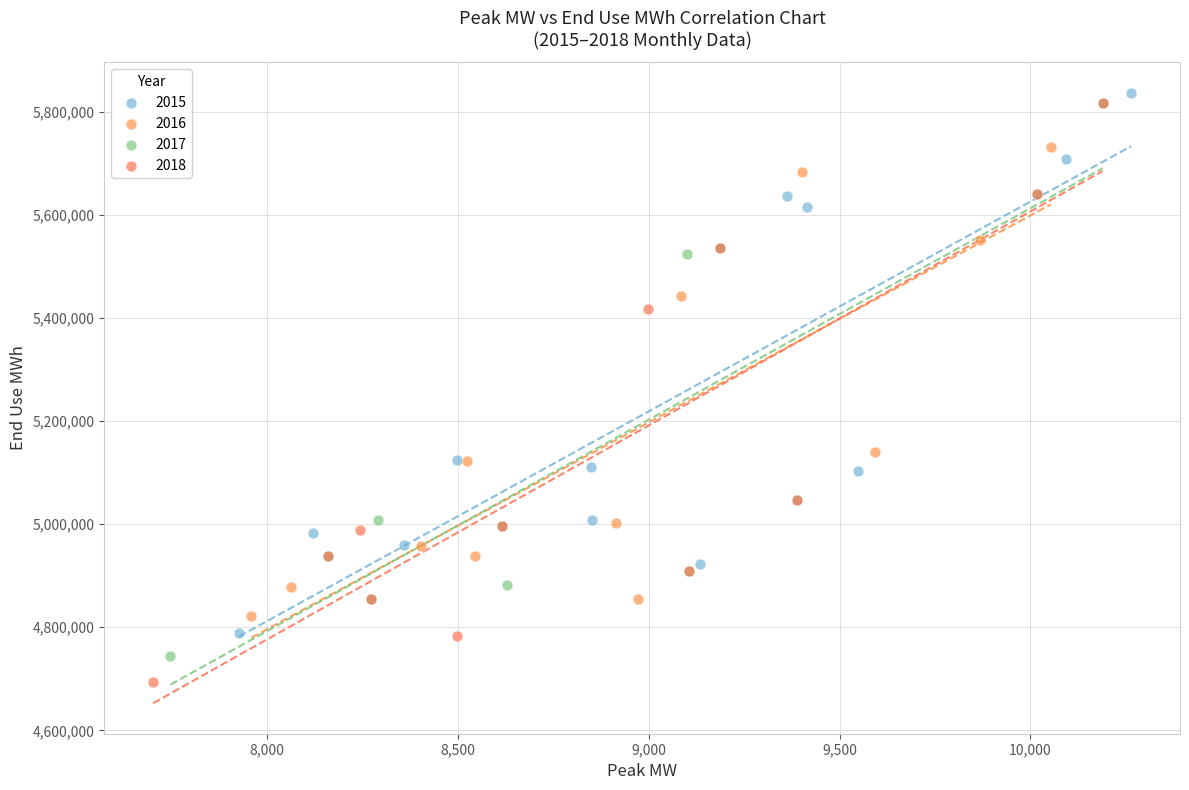

Which series has the largest Y range (max minus min)?

2018